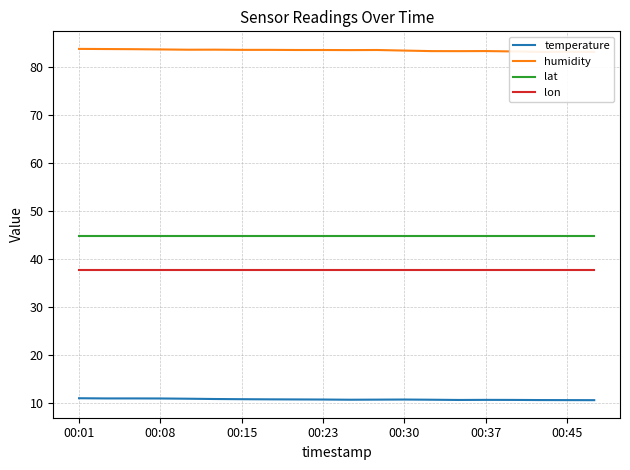

What is the value of the lat point at the 13th from the left?

44.7